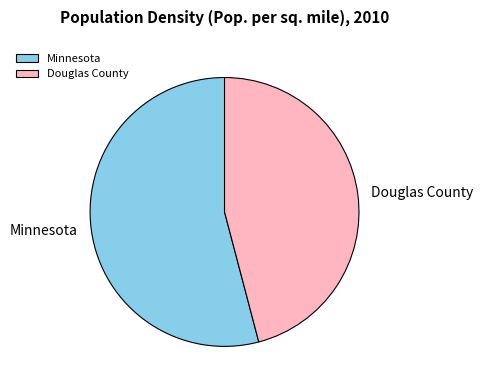

Is Douglas County the majority of the pie?

No